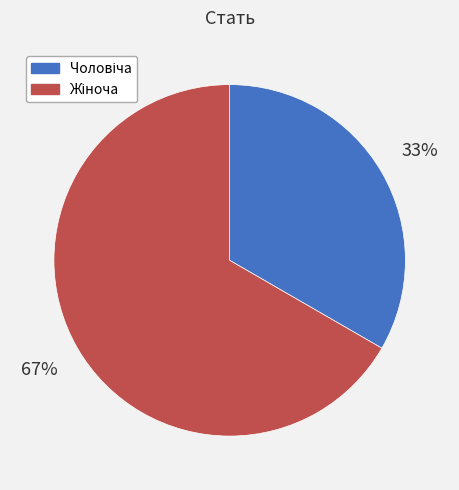

How many slices are in this pie chart?

2